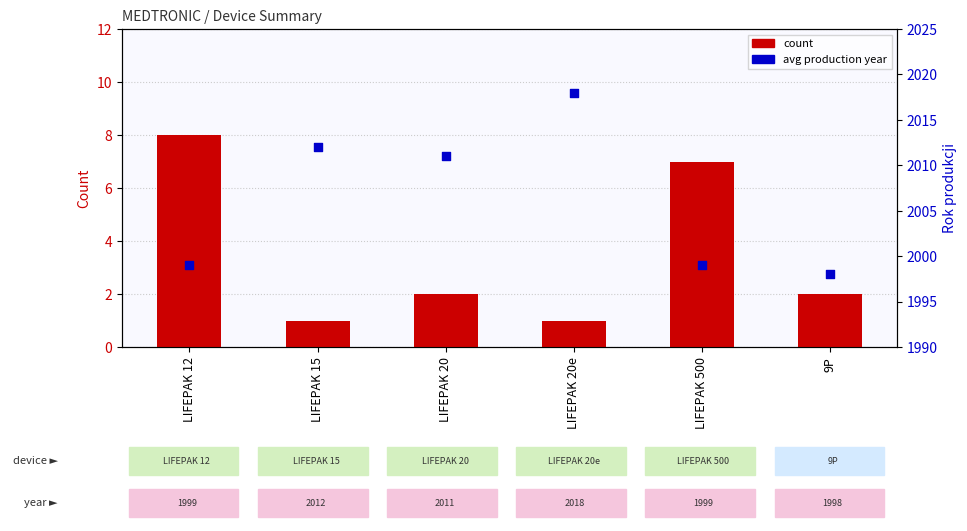

At how many categories does at least one series exceed 749?

6